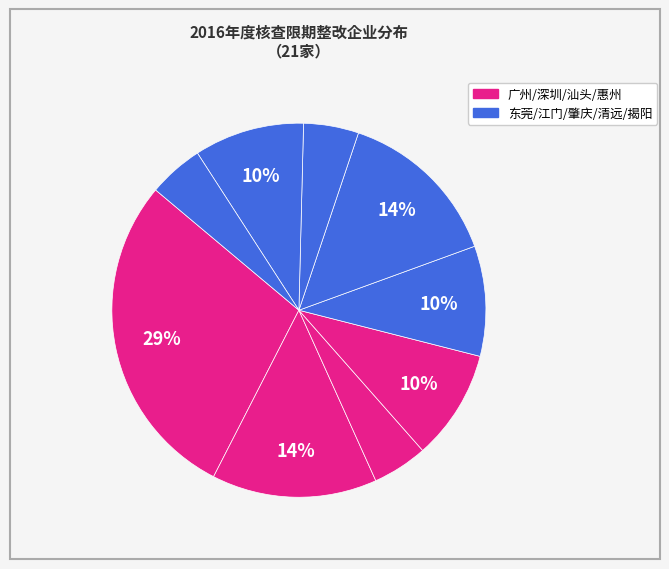

How many segments does this pie chart have?

9